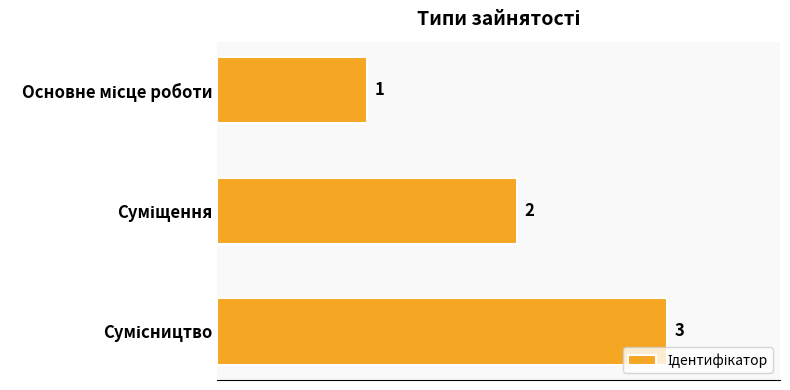

Count the values in the range 1 to 3.

3